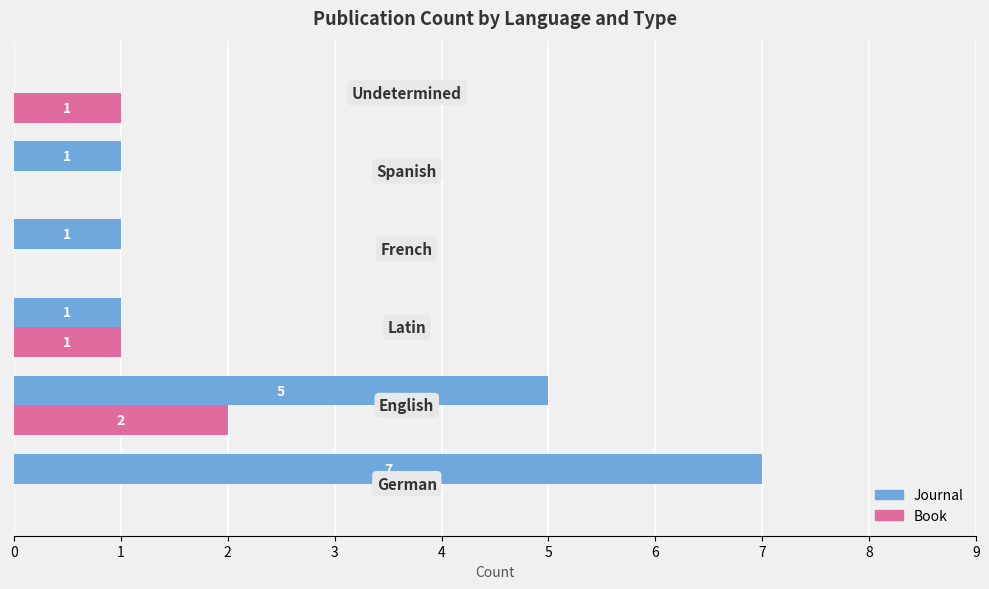

How many Book values are between 0 and 1?

5